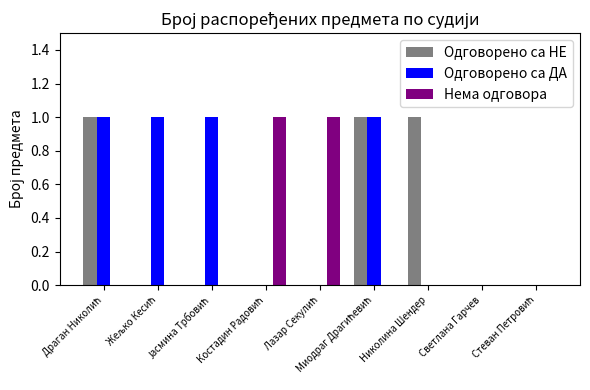

How many series are shown in this chart?

3